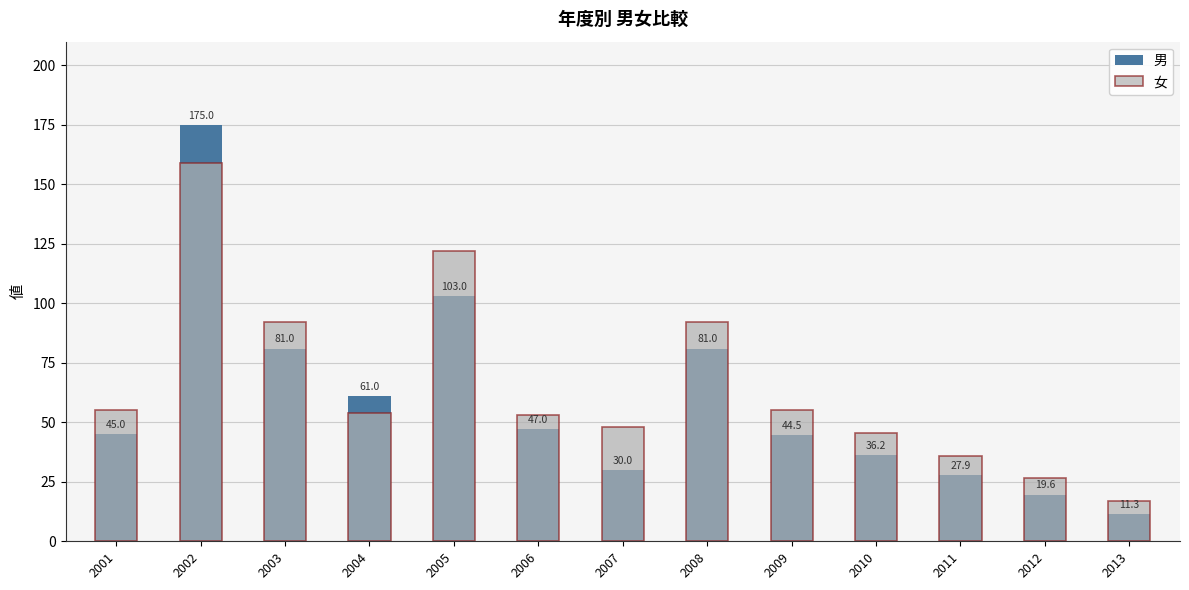

What is the sum of the 男 values at 2007 and 2011?

57.9